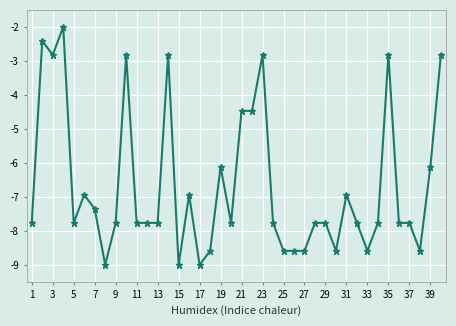

What is the value of the 1st point from the left?

-7.8